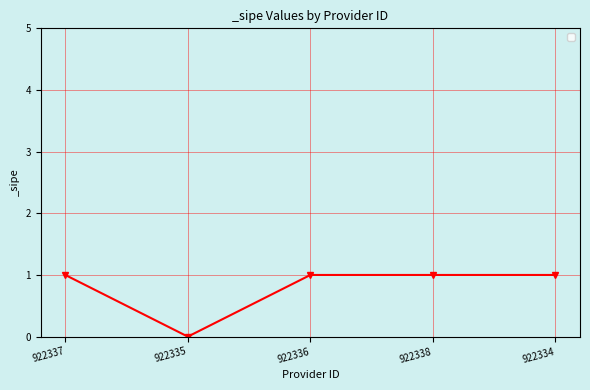

How many values are above zero?

4